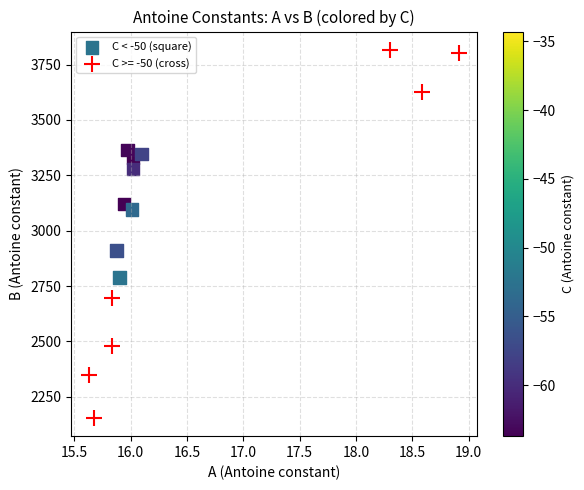

Which series contains the lowest Y value?

C >= -50 (cross)